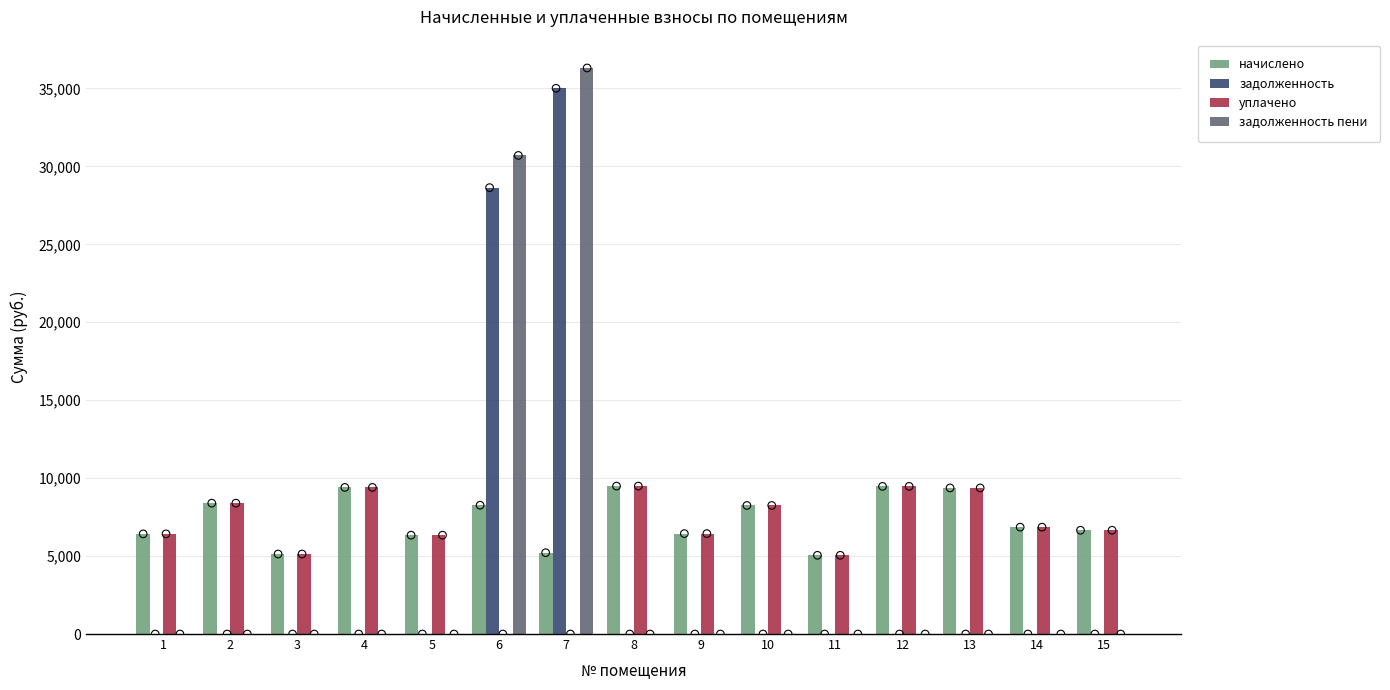

Which series contains the lowest Y value?

задолженность